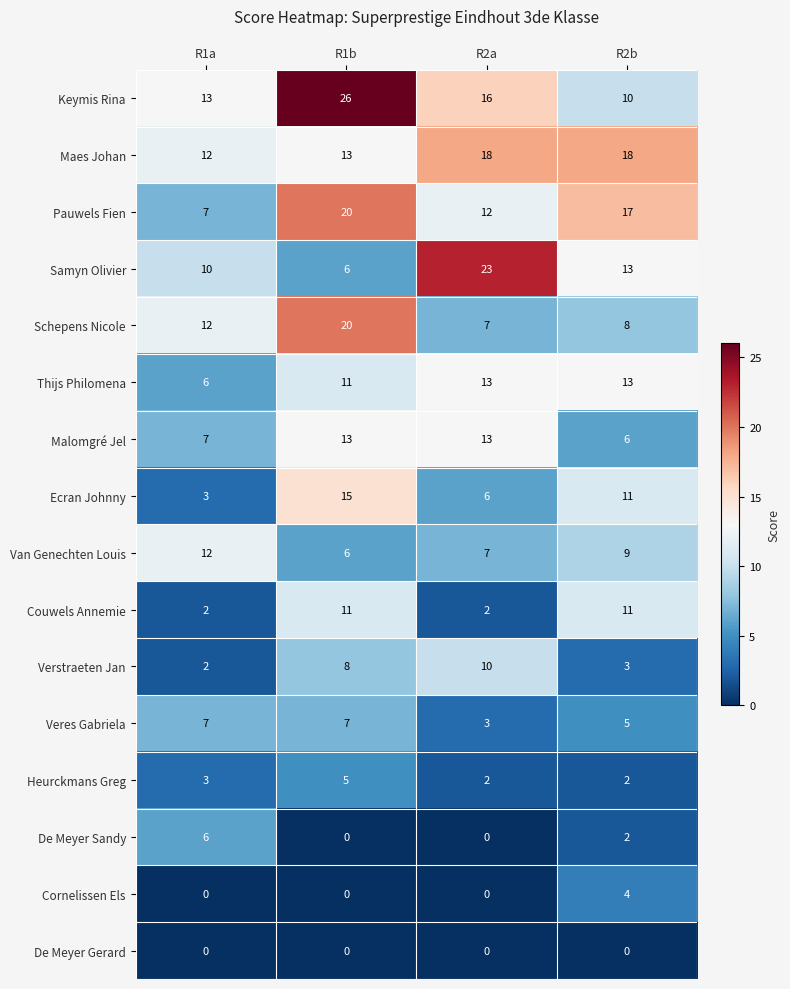

Count the number of categories in the chart.

4